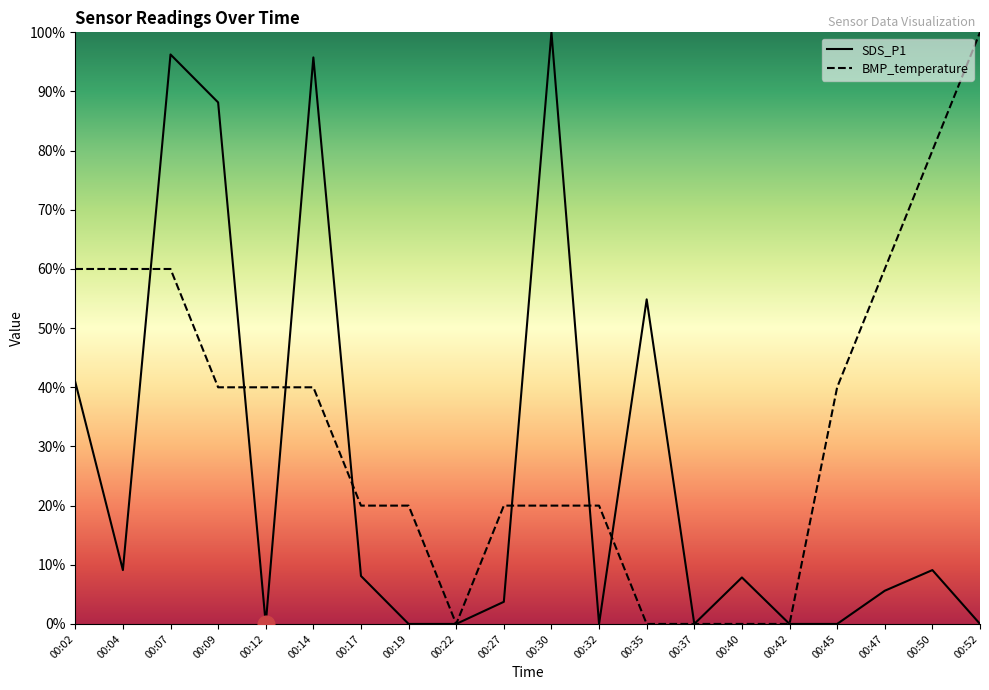

True or false: BMP_temperature and SDS_P1 intersect in this chart.

True